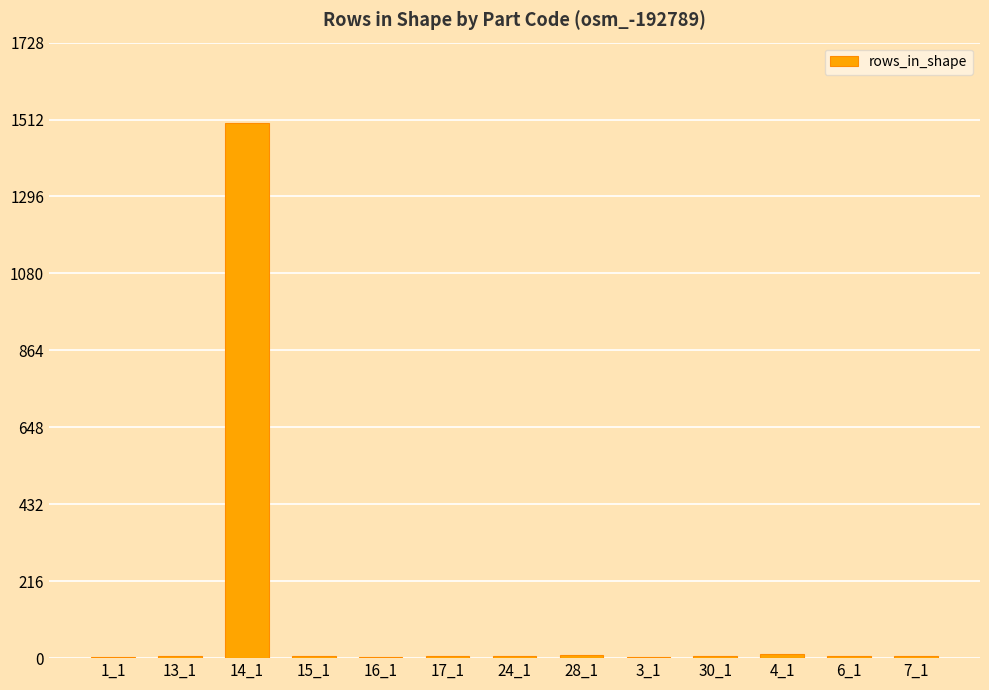

What is the sum of all values?

1574